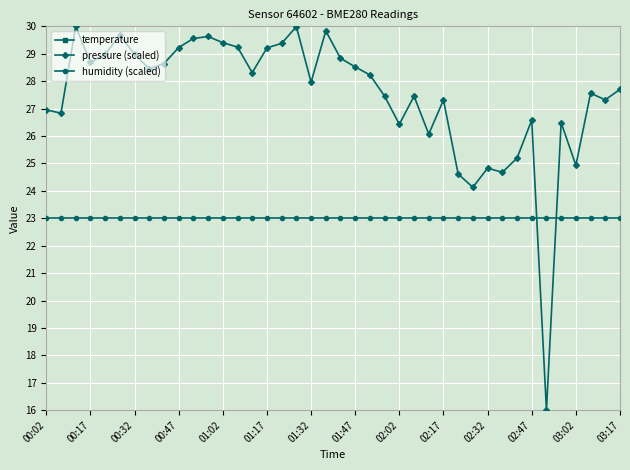

How many intersections are there between humidity (scaled) and pressure (scaled)?

2